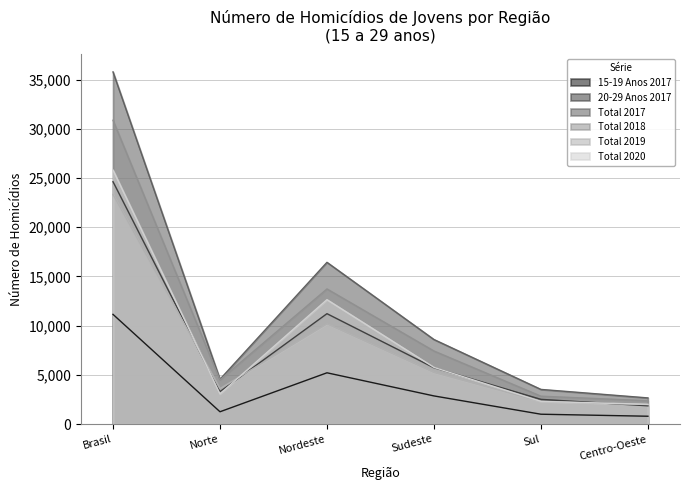

What is the label of the 2nd point from the left?

Norte